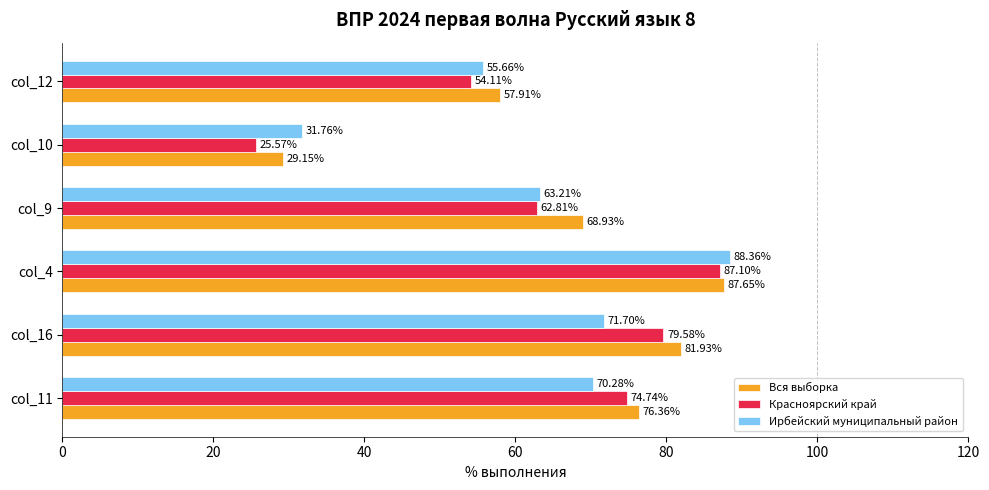

Rank the series at col_12 from highest to lowest value.

Вся выборка, Ирбейский муниципальный район, Красноярский край